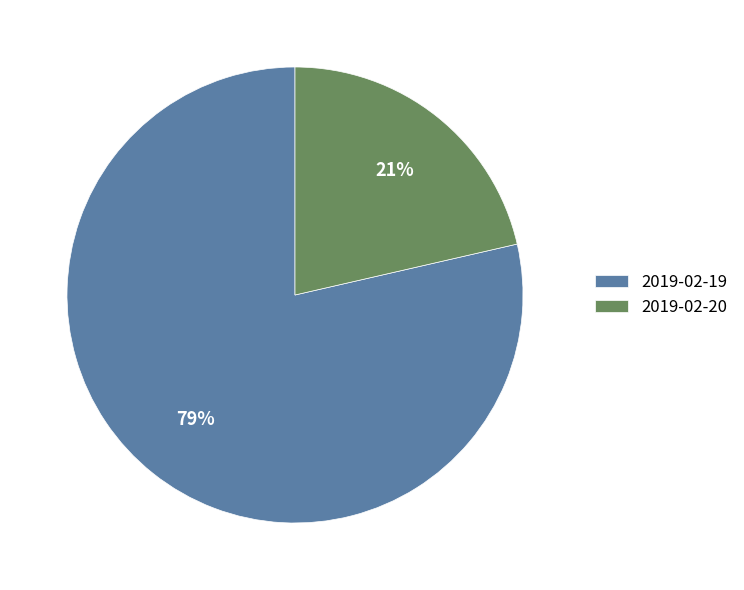

How many segments does this pie chart have?

2